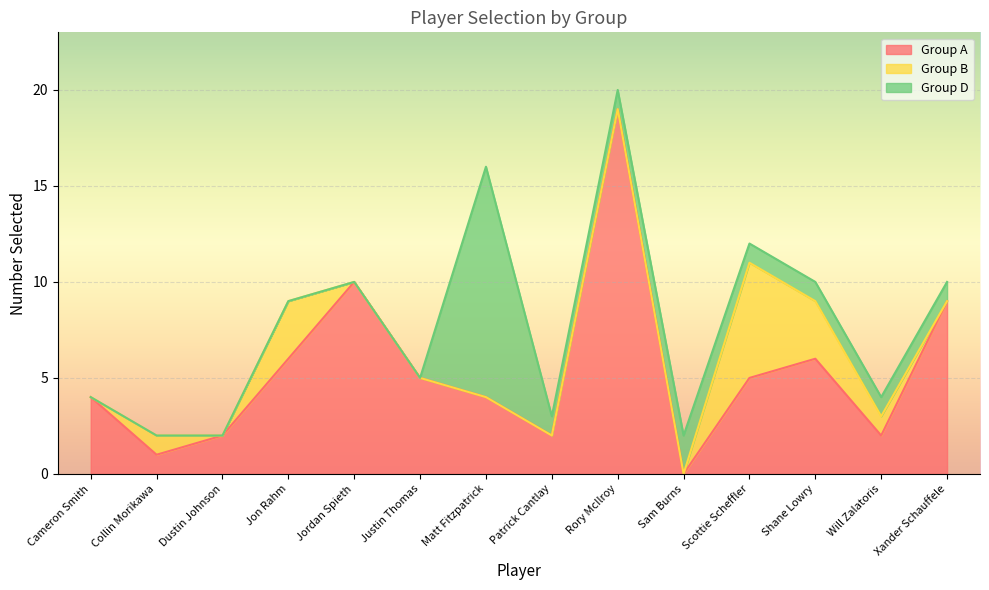

At which category does the chart reach its minimum across all series?

Sam Burns